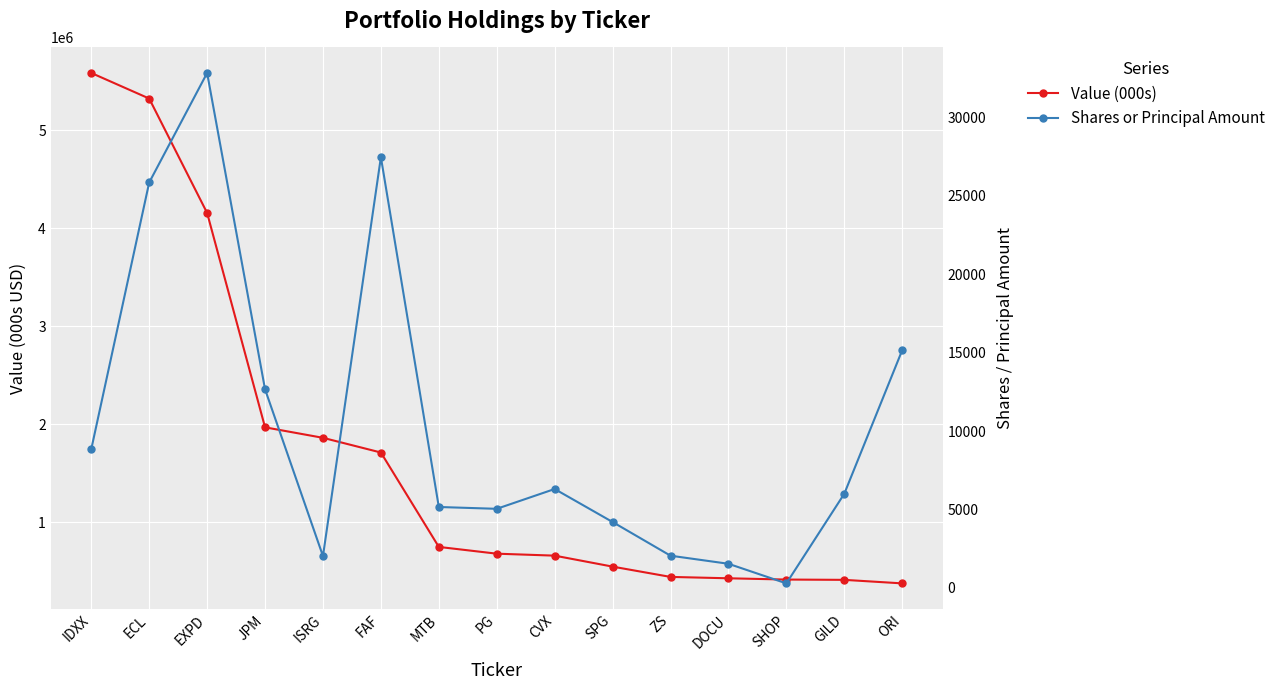

Reading right to left, extract all data points from this chart.

Value (000s): 377000	413000	416000	429000	443000	548000	660000	680000	749000	1712000	1862000	1969000	4156000	5323000	5584000
Shares or Principal Amount: 15151	6000	285	1535	2050	4198	6302	5039	5155	27457	2025	12658	32826	25843	8841